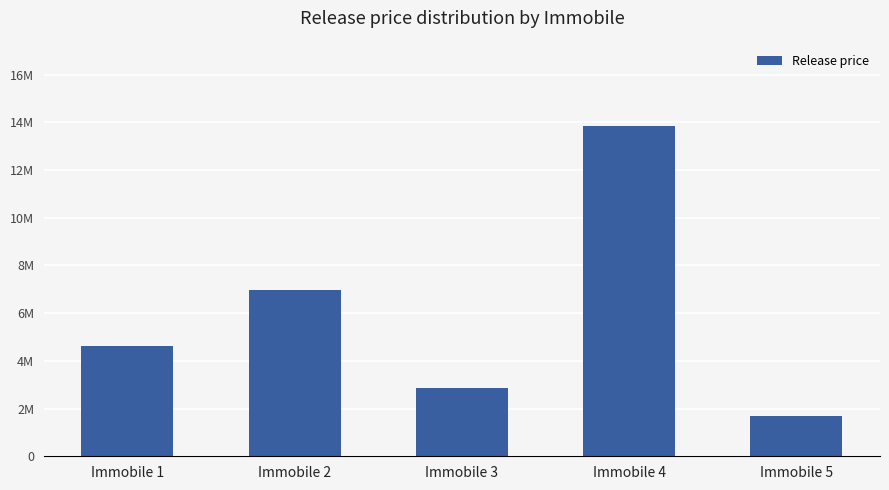

At which label is the value closest to 7771224?

Immobile 2